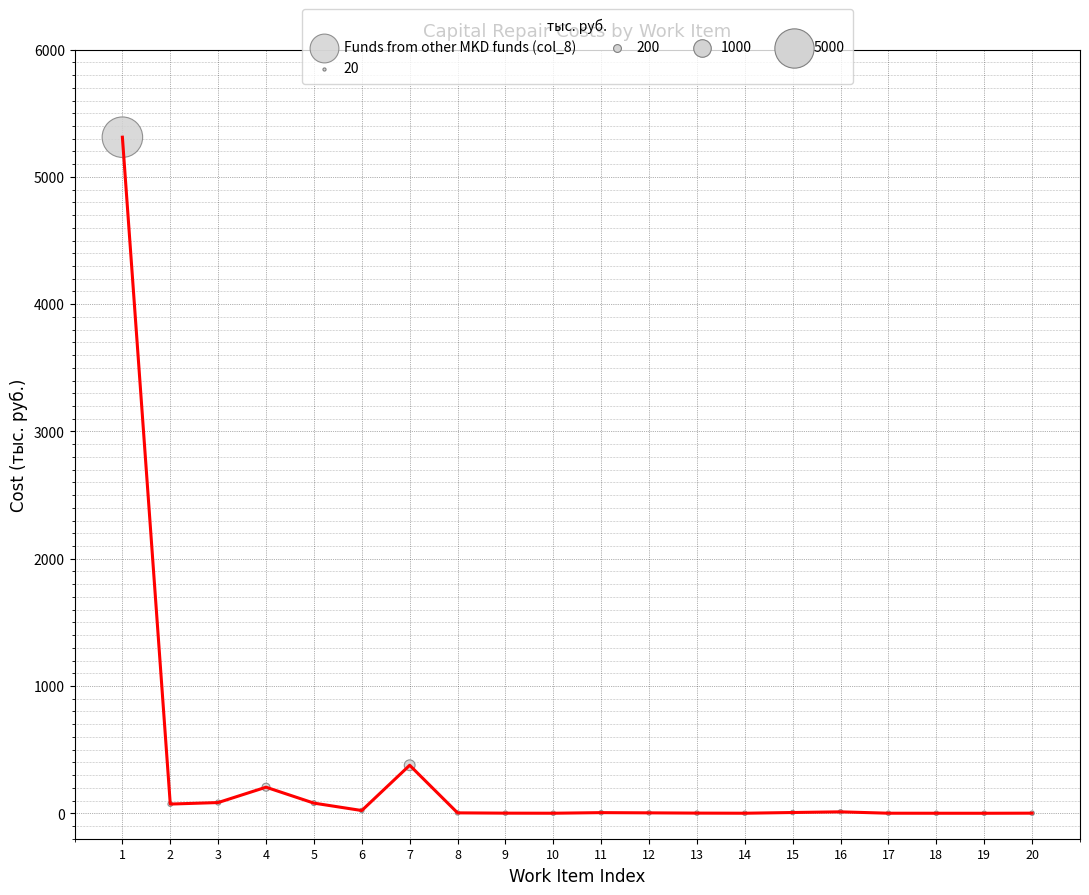

What is the range of X values (max minus min)?

19.0